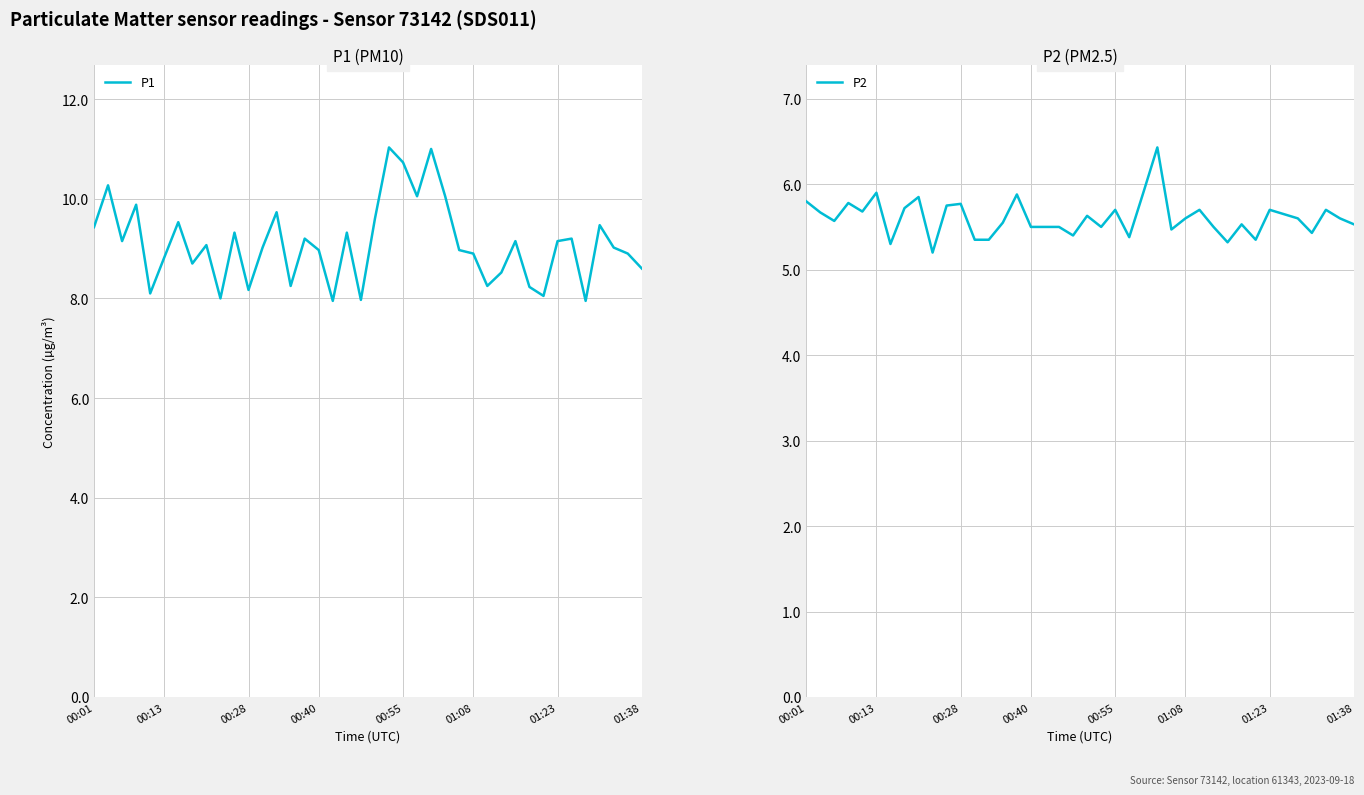

What is the total value across all series at 13?

15.1